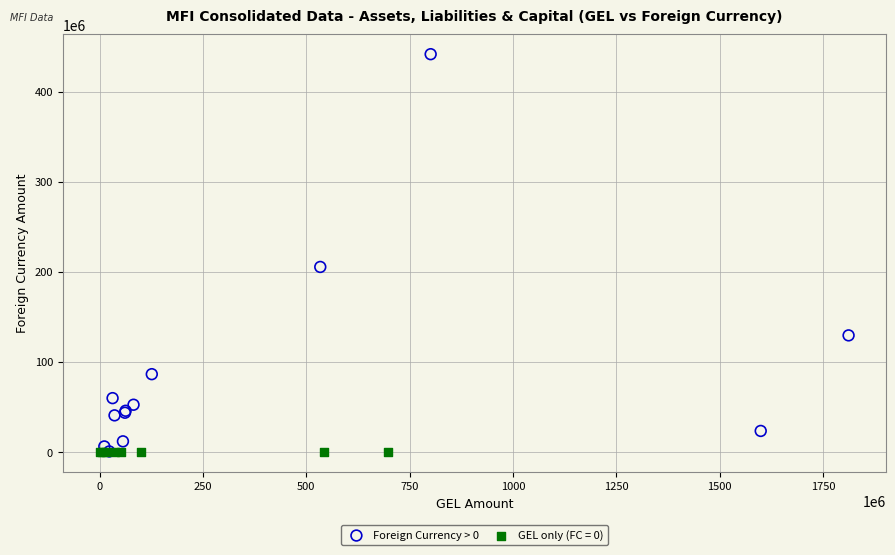

Which series reaches the maximum Y coordinate?

Foreign Currency > 0